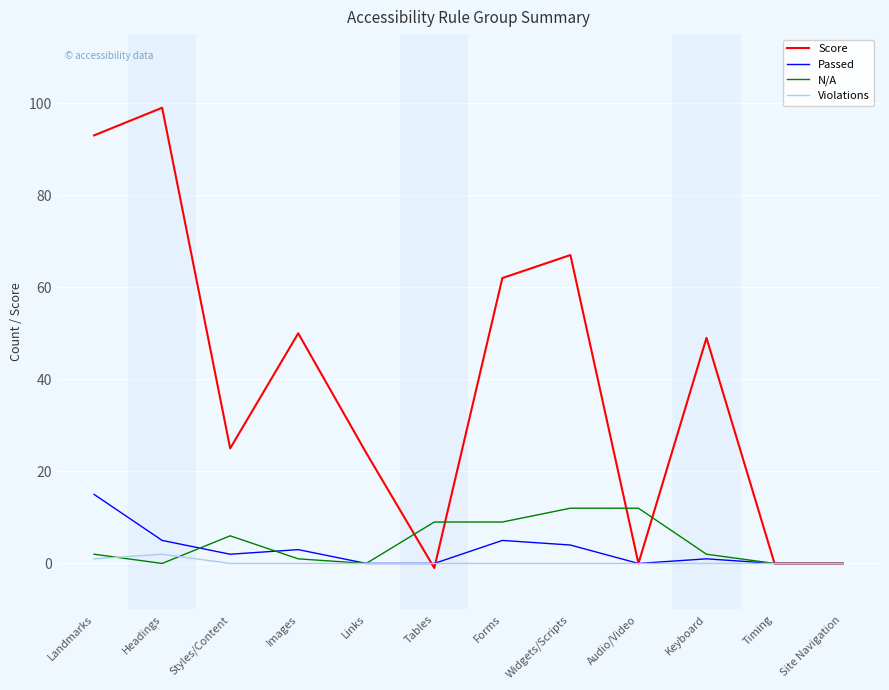

What is the minimum value shown in the chart?

-1